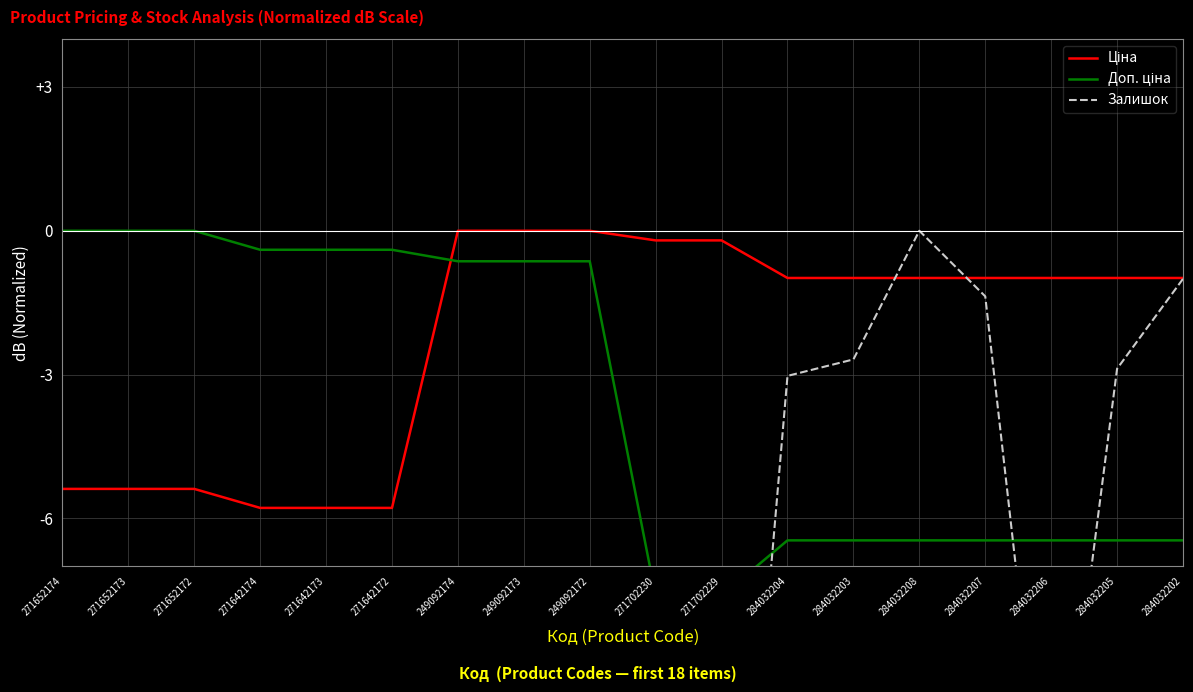

True or false: Ціна has more than 0 points higher than both neighbors.

False